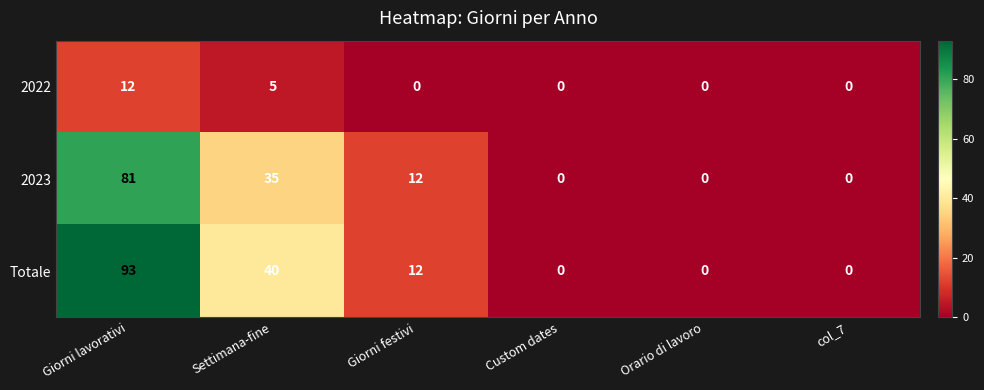

Which series has the largest range (max minus min)?

Totale